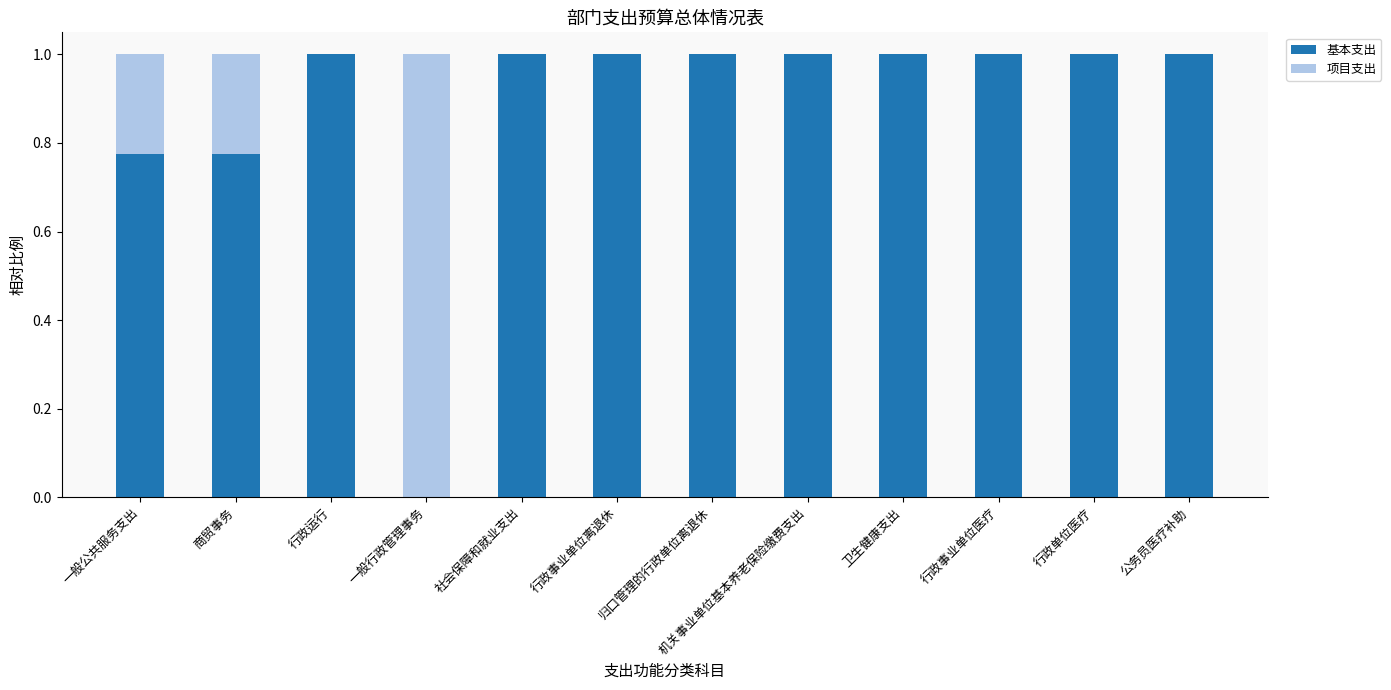

The value of 基本支出 at 行政运行 is 0.3. True or false?

False